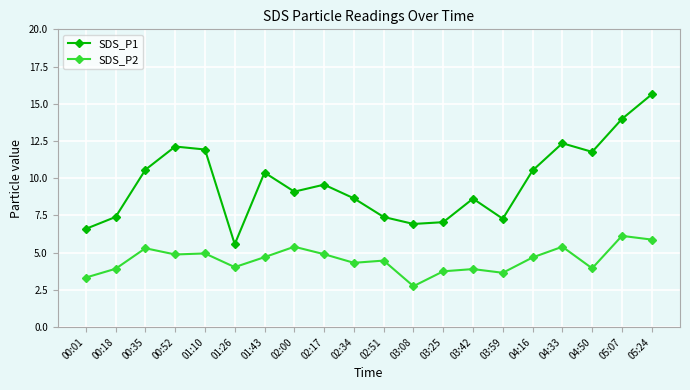

Which series has the largest total across all categories?

SDS_P1